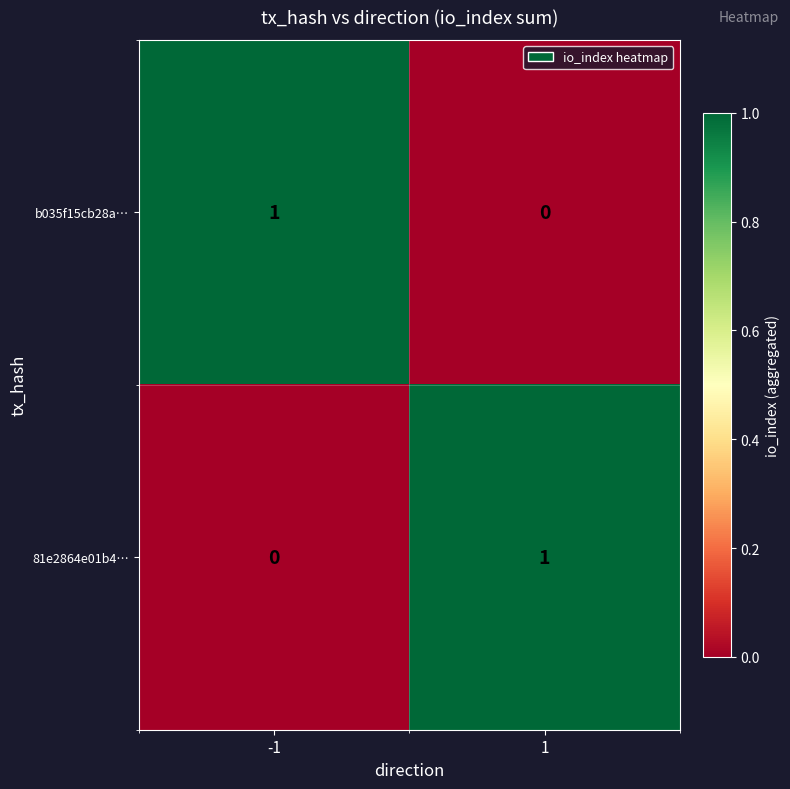

Rank the categories by b035f15cb28a… value from lowest to highest.

1, -1